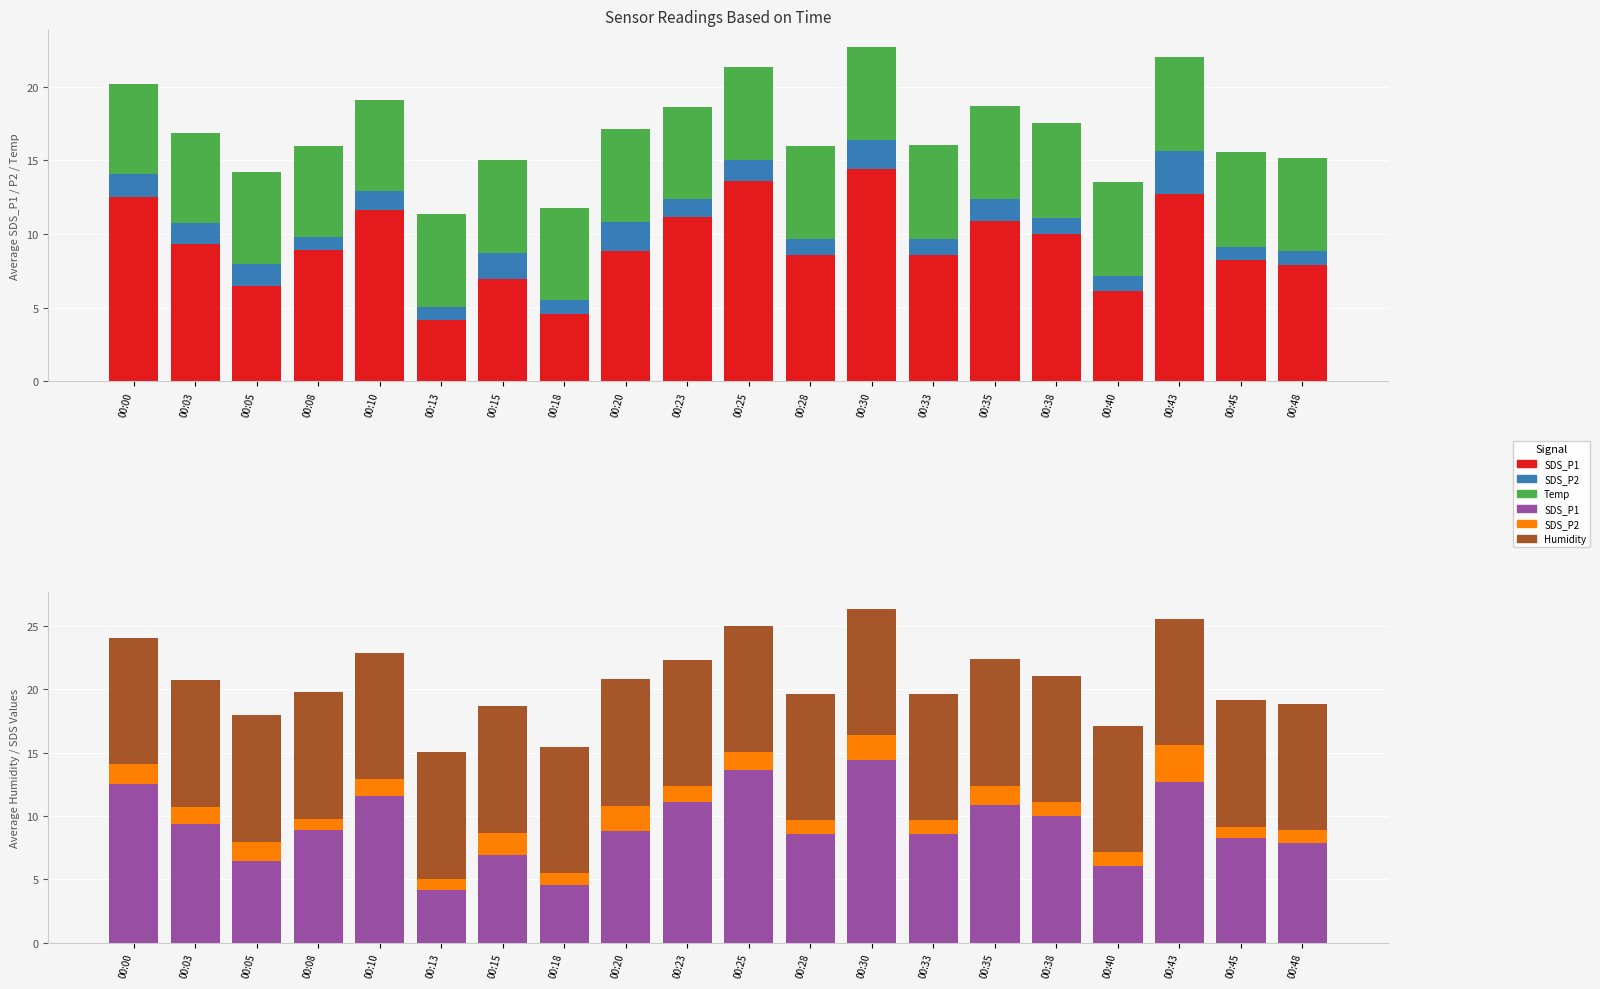

At which category is the sum across all series the highest?

00:30